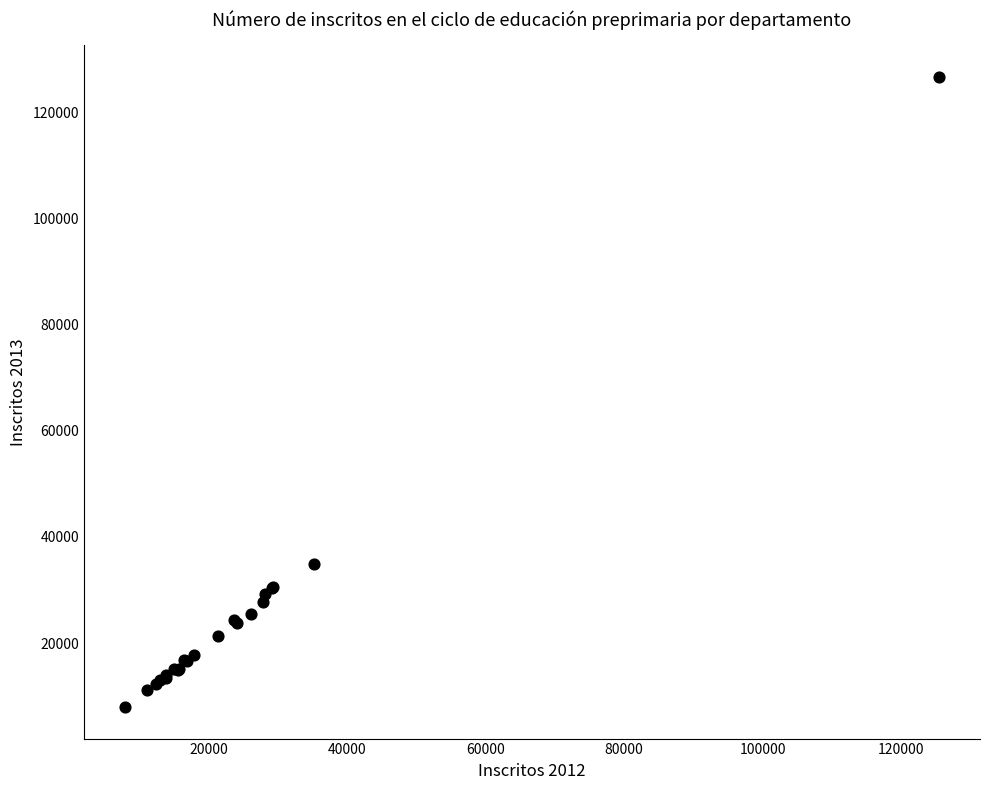

What Y value in the scatter plot is closest to 67300?

34965